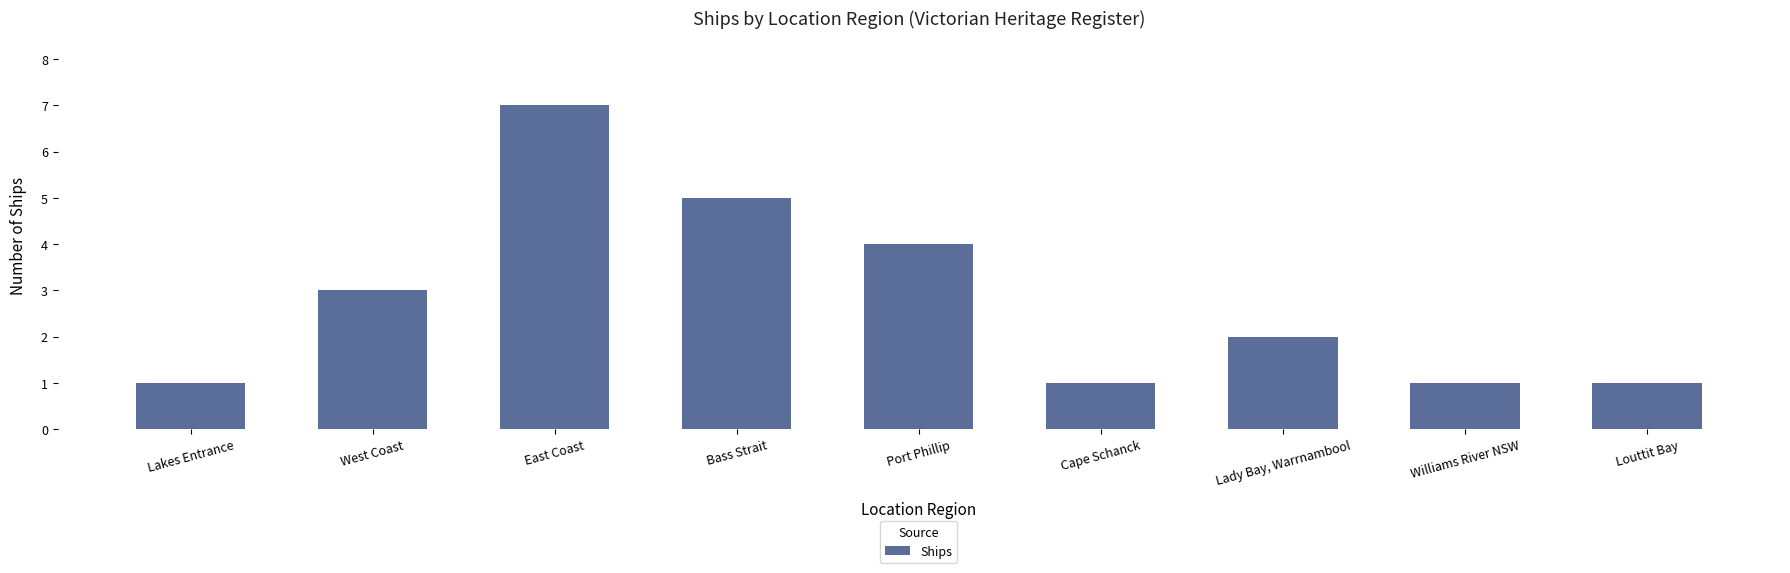

At which label is the value closest to 4?

Port Phillip